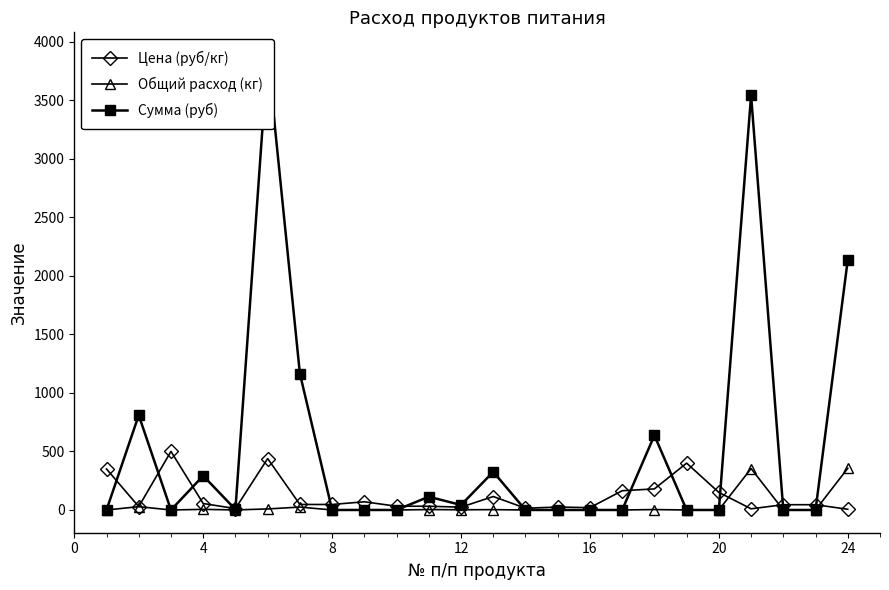

What is the highest value of the Общий расход (кг) series?

356.0